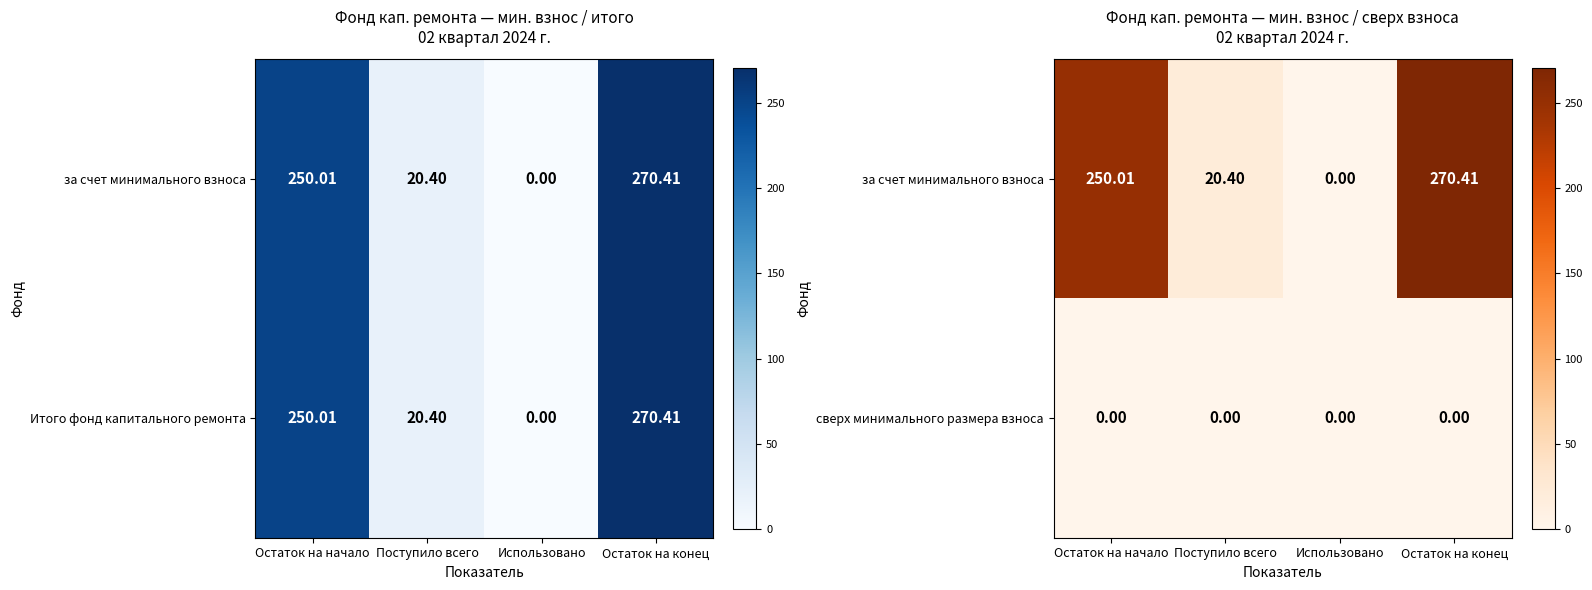

At how many categories does at least one series exceed 95?

2